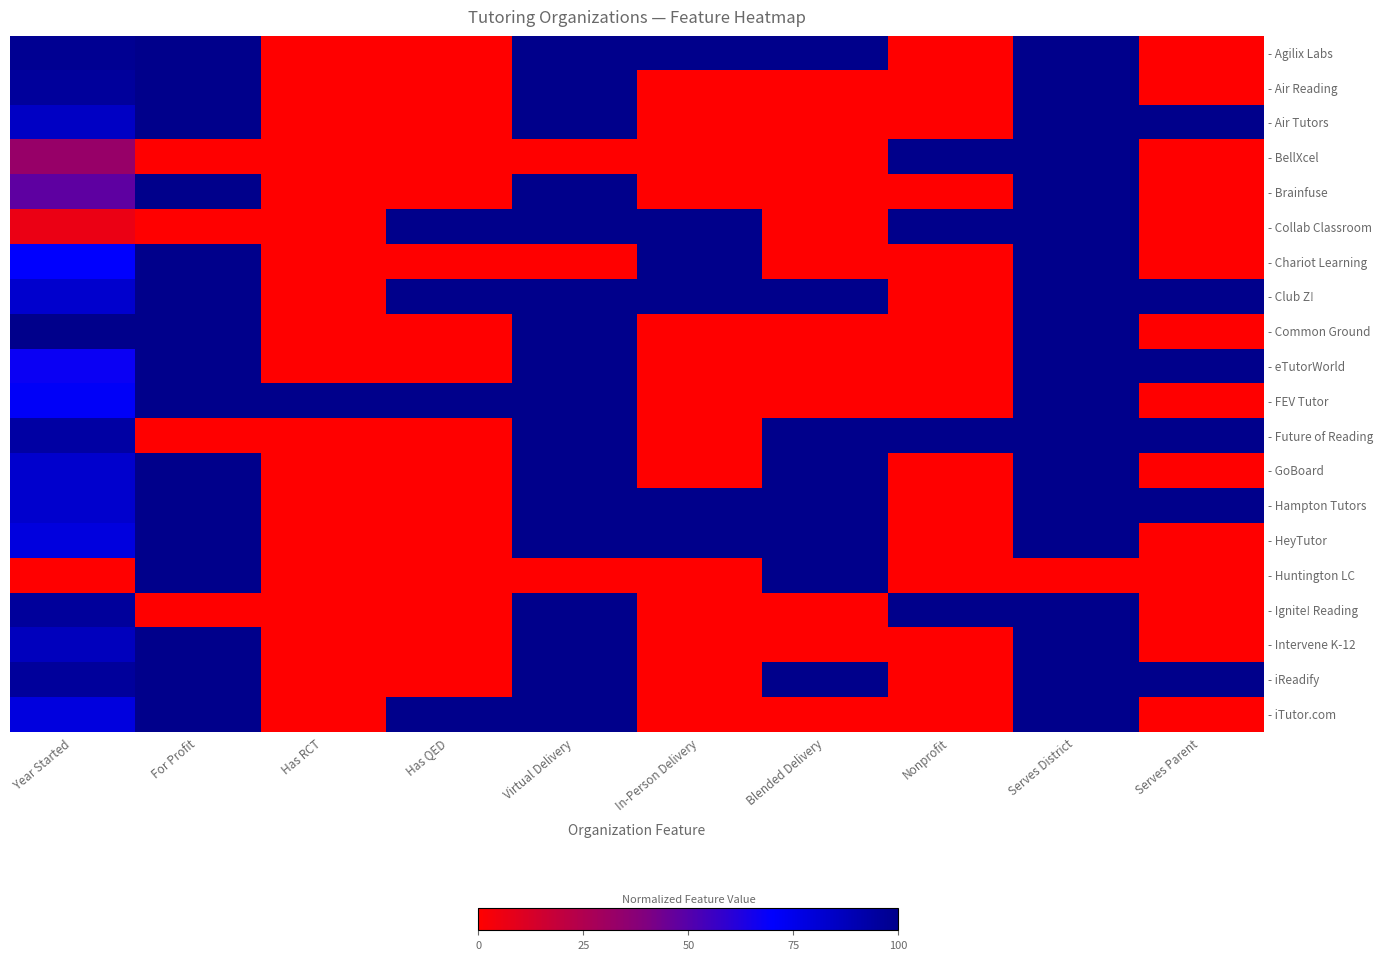

Reading left to right, list all the values displayed in this chart.

- Agilix Labs: Year Started=1.0	For Profit=1.0	Has RCT=0.0	Has QED=0.0	Virtual Delivery=1.0	In-Person Delivery=1.0	Blended Delivery=1.0	Nonprofit=0.0	Serves District=1.0	Serves Parent=0.0
- Air Reading: Year Started=1.0	For Profit=1.0	Has RCT=0.0	Has QED=0.0	Virtual Delivery=1.0	In-Person Delivery=0.0	Blended Delivery=0.0	Nonprofit=0.0	Serves District=1.0	Serves Parent=0.0
- Air Tutors: Year Started=0.8	For Profit=1.0	Has RCT=0.0	Has QED=0.0	Virtual Delivery=1.0	In-Person Delivery=0.0	Blended Delivery=0.0	Nonprofit=0.0	Serves District=1.0	Serves Parent=1.0
- BellXcel: Year Started=0.3	For Profit=0.0	Has RCT=0.0	Has QED=0.0	Virtual Delivery=0.0	In-Person Delivery=0.0	Blended Delivery=0.0	Nonprofit=1.0	Serves District=1.0	Serves Parent=0.0
- Brainfuse: Year Started=0.5	For Profit=1.0	Has RCT=0.0	Has QED=0.0	Virtual Delivery=1.0	In-Person Delivery=0.0	Blended Delivery=0.0	Nonprofit=0.0	Serves District=1.0	Serves Parent=0.0
- Collab Classroom: Year Started=0.1	For Profit=0.0	Has RCT=0.0	Has QED=1.0	Virtual Delivery=1.0	In-Person Delivery=1.0	Blended Delivery=0.0	Nonprofit=1.0	Serves District=1.0	Serves Parent=0.0
- Chariot Learning: Year Started=0.7	For Profit=1.0	Has RCT=0.0	Has QED=0.0	Virtual Delivery=0.0	In-Person Delivery=1.0	Blended Delivery=0.0	Nonprofit=0.0	Serves District=1.0	Serves Parent=0.0
- Club Z!: Year Started=0.8	For Profit=1.0	Has RCT=0.0	Has QED=1.0	Virtual Delivery=1.0	In-Person Delivery=1.0	Blended Delivery=1.0	Nonprofit=0.0	Serves District=1.0	Serves Parent=1.0
- Common Ground: Year Started=1.0	For Profit=1.0	Has RCT=0.0	Has QED=0.0	Virtual Delivery=1.0	In-Person Delivery=0.0	Blended Delivery=0.0	Nonprofit=0.0	Serves District=1.0	Serves Parent=0.0
- eTutorWorld: Year Started=0.7	For Profit=1.0	Has RCT=0.0	Has QED=0.0	Virtual Delivery=1.0	In-Person Delivery=0.0	Blended Delivery=0.0	Nonprofit=0.0	Serves District=1.0	Serves Parent=1.0
- FEV Tutor: Year Started=0.7	For Profit=1.0	Has RCT=1.0	Has QED=1.0	Virtual Delivery=1.0	In-Person Delivery=0.0	Blended Delivery=0.0	Nonprofit=0.0	Serves District=1.0	Serves Parent=0.0
- Future of Reading: Year Started=0.9	For Profit=0.0	Has RCT=0.0	Has QED=0.0	Virtual Delivery=1.0	In-Person Delivery=0.0	Blended Delivery=1.0	Nonprofit=1.0	Serves District=1.0	Serves Parent=1.0
- GoBoard: Year Started=0.8	For Profit=1.0	Has RCT=0.0	Has QED=0.0	Virtual Delivery=1.0	In-Person Delivery=0.0	Blended Delivery=1.0	Nonprofit=0.0	Serves District=1.0	Serves Parent=0.0
- Hampton Tutors: Year Started=0.8	For Profit=1.0	Has RCT=0.0	Has QED=0.0	Virtual Delivery=1.0	In-Person Delivery=1.0	Blended Delivery=1.0	Nonprofit=0.0	Serves District=1.0	Serves Parent=1.0
- HeyTutor: Year Started=0.8	For Profit=1.0	Has RCT=0.0	Has QED=0.0	Virtual Delivery=1.0	In-Person Delivery=1.0	Blended Delivery=1.0	Nonprofit=0.0	Serves District=1.0	Serves Parent=0.0
- Huntington LC: Year Started=0.0	For Profit=1.0	Has RCT=0.0	Has QED=0.0	Virtual Delivery=0.0	In-Person Delivery=0.0	Blended Delivery=1.0	Nonprofit=0.0	Serves District=0.0	Serves Parent=0.0
- Ignite! Reading: Year Started=1.0	For Profit=0.0	Has RCT=0.0	Has QED=0.0	Virtual Delivery=1.0	In-Person Delivery=0.0	Blended Delivery=0.0	Nonprofit=1.0	Serves District=1.0	Serves Parent=0.0
- Intervene K-12: Year Started=0.9	For Profit=1.0	Has RCT=0.0	Has QED=0.0	Virtual Delivery=1.0	In-Person Delivery=0.0	Blended Delivery=0.0	Nonprofit=0.0	Serves District=1.0	Serves Parent=0.0
- iReadify: Year Started=1.0	For Profit=1.0	Has RCT=0.0	Has QED=0.0	Virtual Delivery=1.0	In-Person Delivery=0.0	Blended Delivery=1.0	Nonprofit=0.0	Serves District=1.0	Serves Parent=1.0
- iTutor.com: Year Started=0.8	For Profit=1.0	Has RCT=0.0	Has QED=1.0	Virtual Delivery=1.0	In-Person Delivery=0.0	Blended Delivery=0.0	Nonprofit=0.0	Serves District=1.0	Serves Parent=0.0